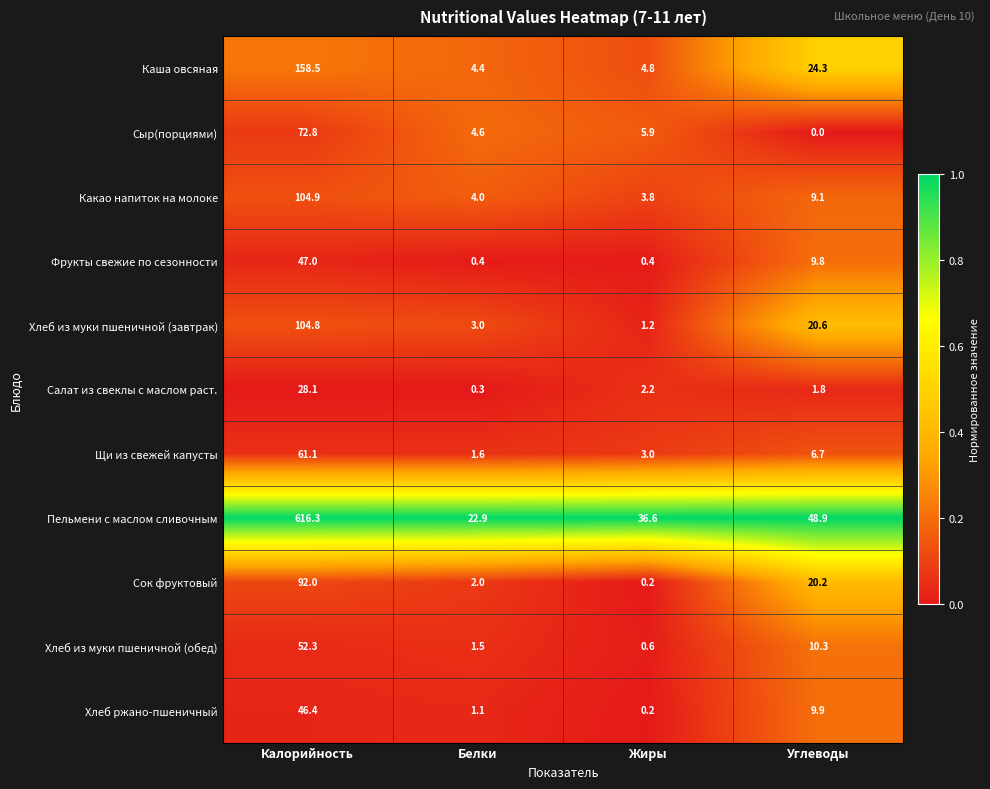

Is it true that Сок фруктовый equals 3.0 at Белки?

False